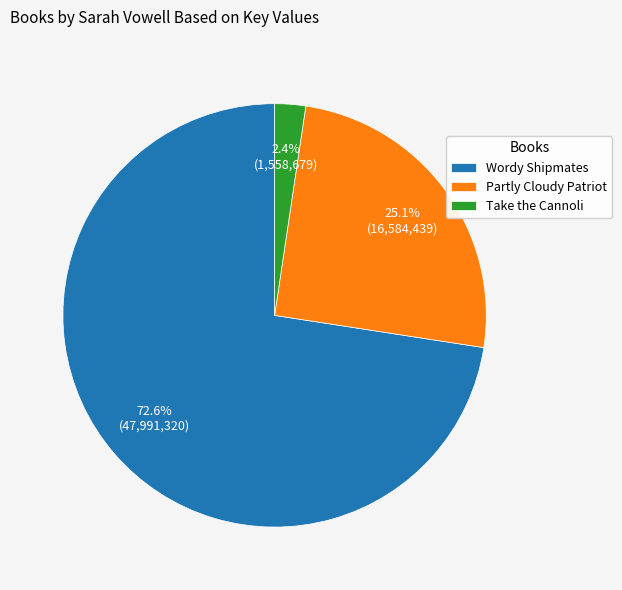

How much of the chart is everything except Take the Cannoli?

97.6%